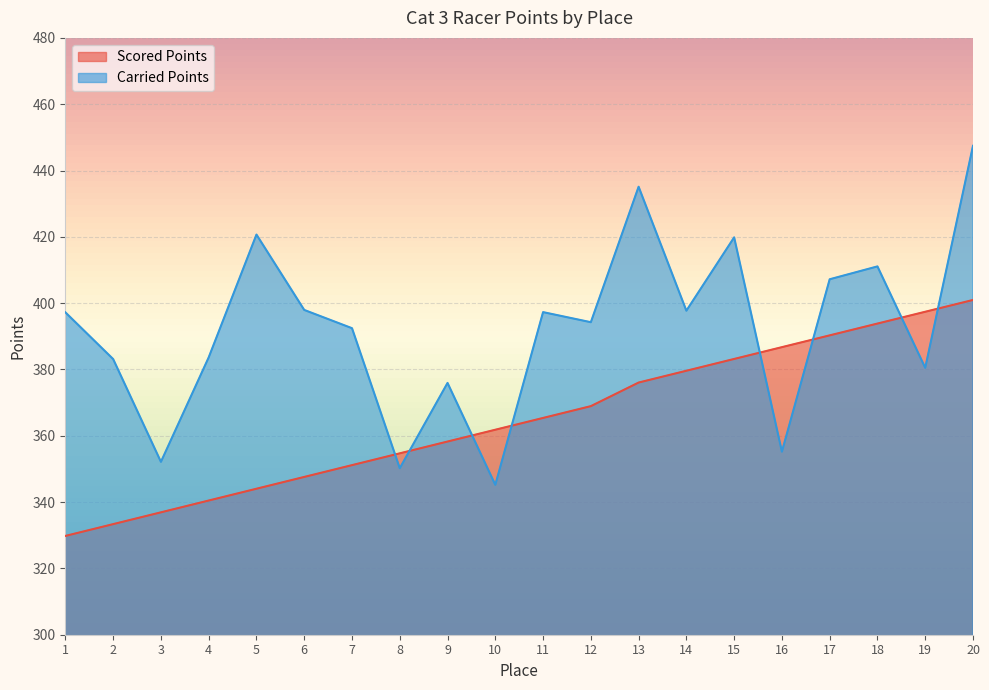

True or false: Scored Points has more than 2 points higher than both neighbors.

False